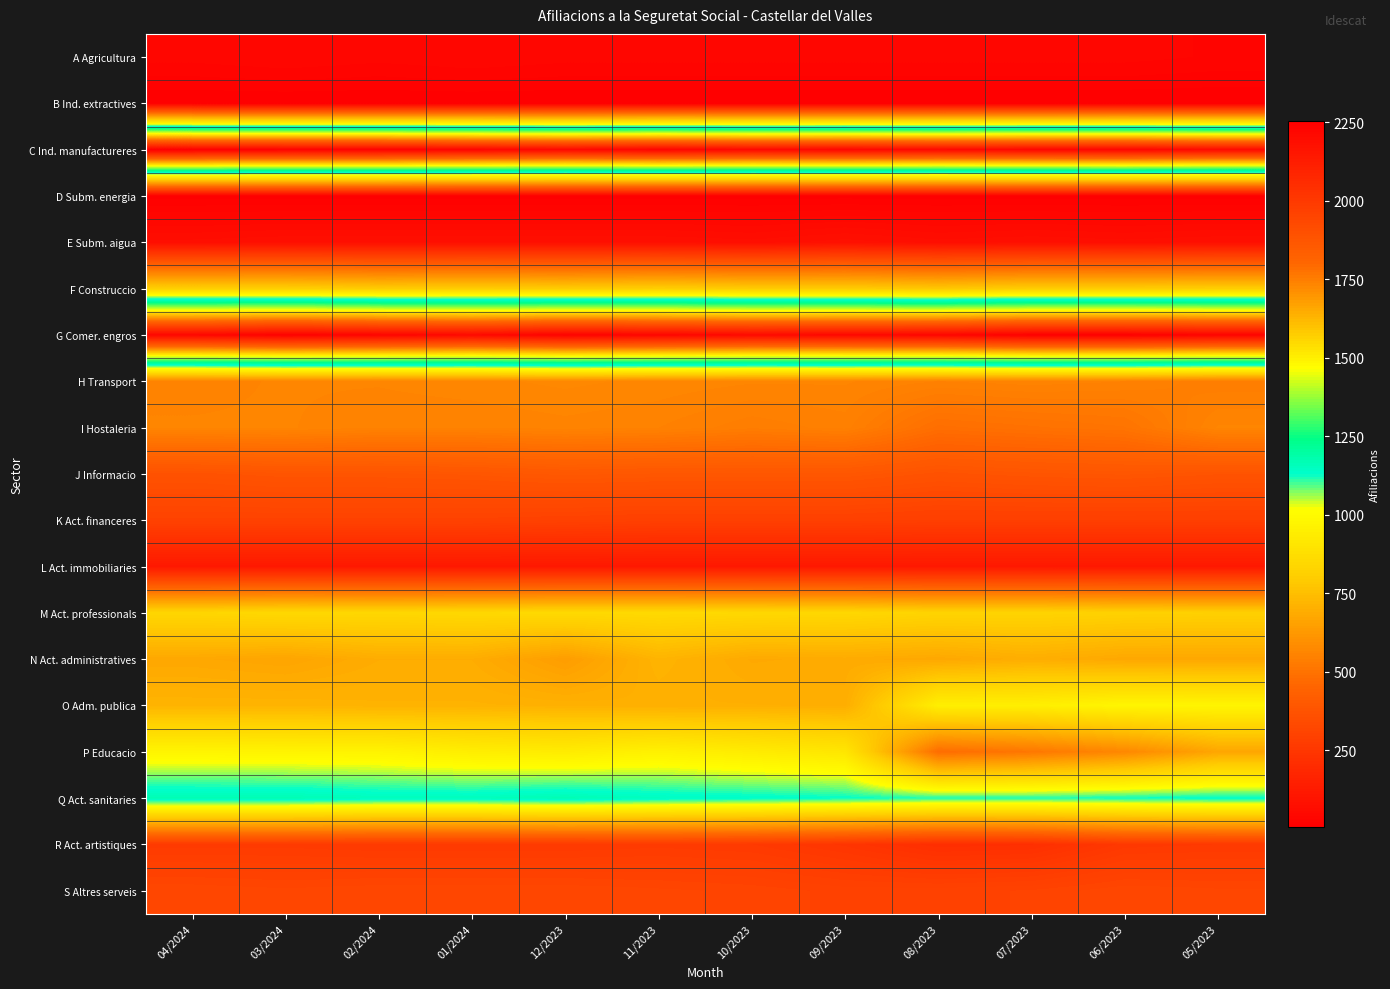

Rank the series at 07/2023 from lowest to highest value.

B Ind. extractives, D Subm. energia, A Agricultura, E Subm. aigua, L Act. immobiliaries, R Act. artistiques, K Act. financeres, S Altres serveis, J Informacio, I Hostaleria, P Educacio, H Transport, N Act. administratives, F Construccio, M Act. professionals, O Adm. publica, Q Act. sanitaries, C Ind. manufactureres, G Comer. engros